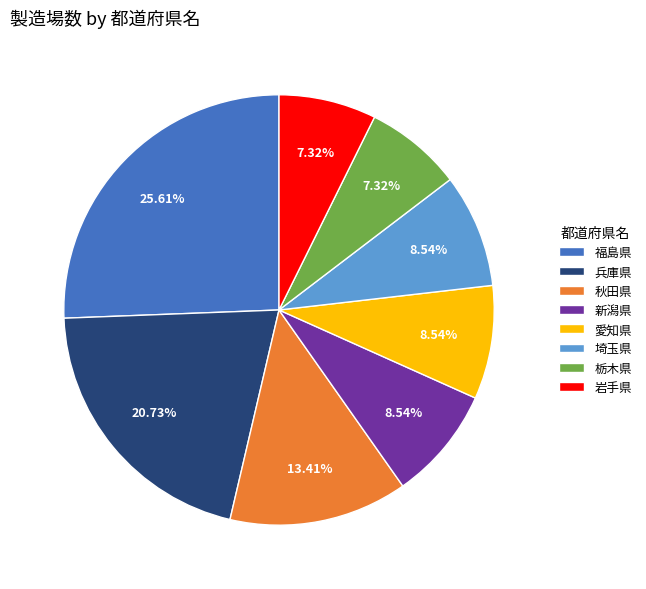

How many slices are in this pie chart?

8